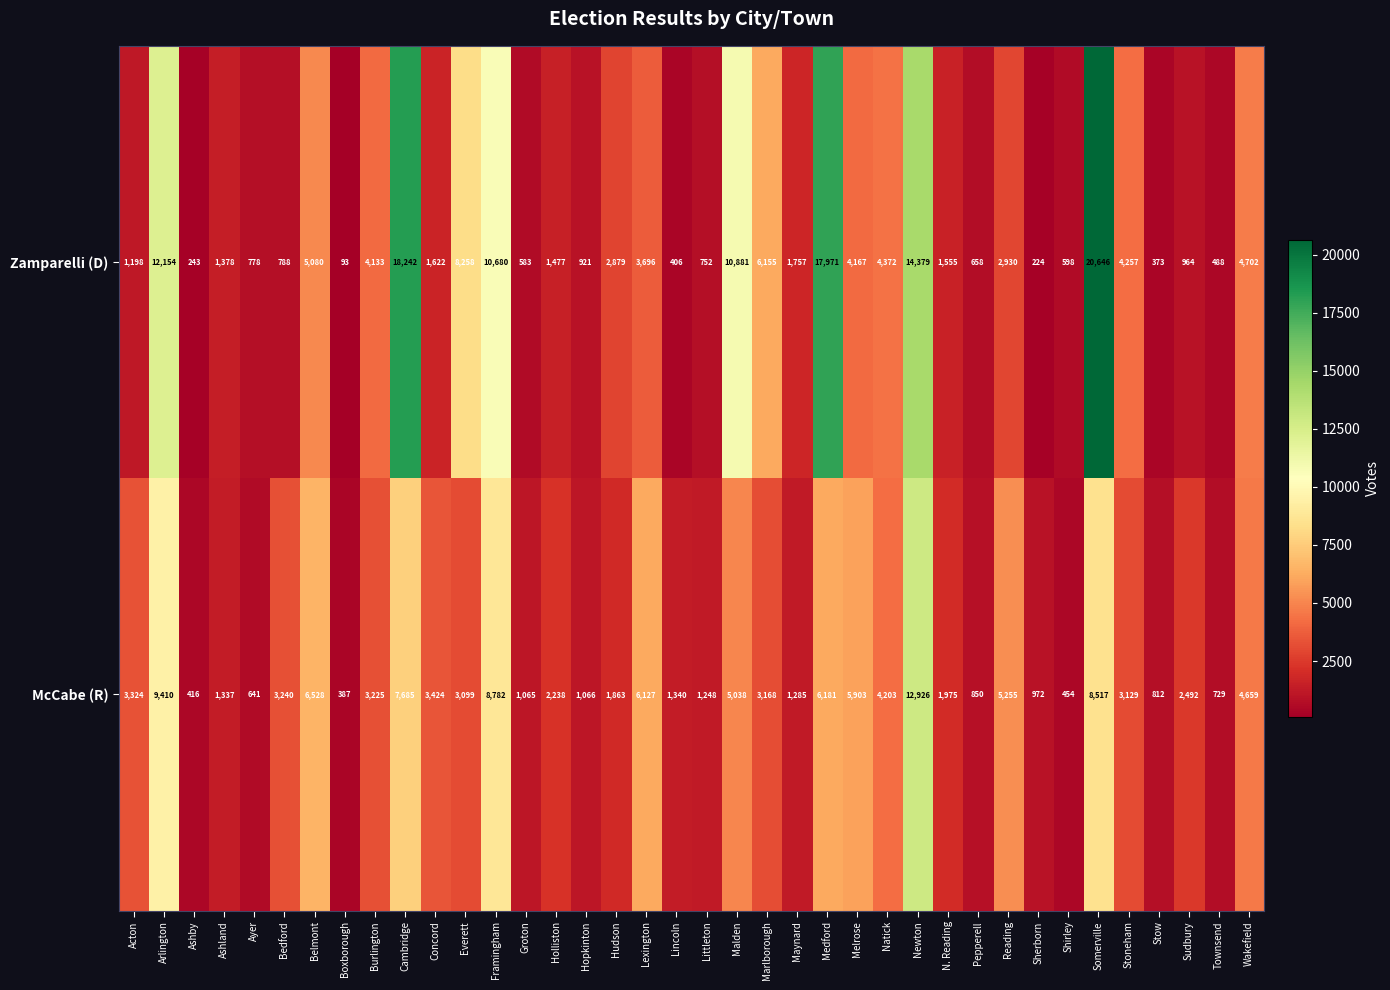

How many data points does each series have?

38